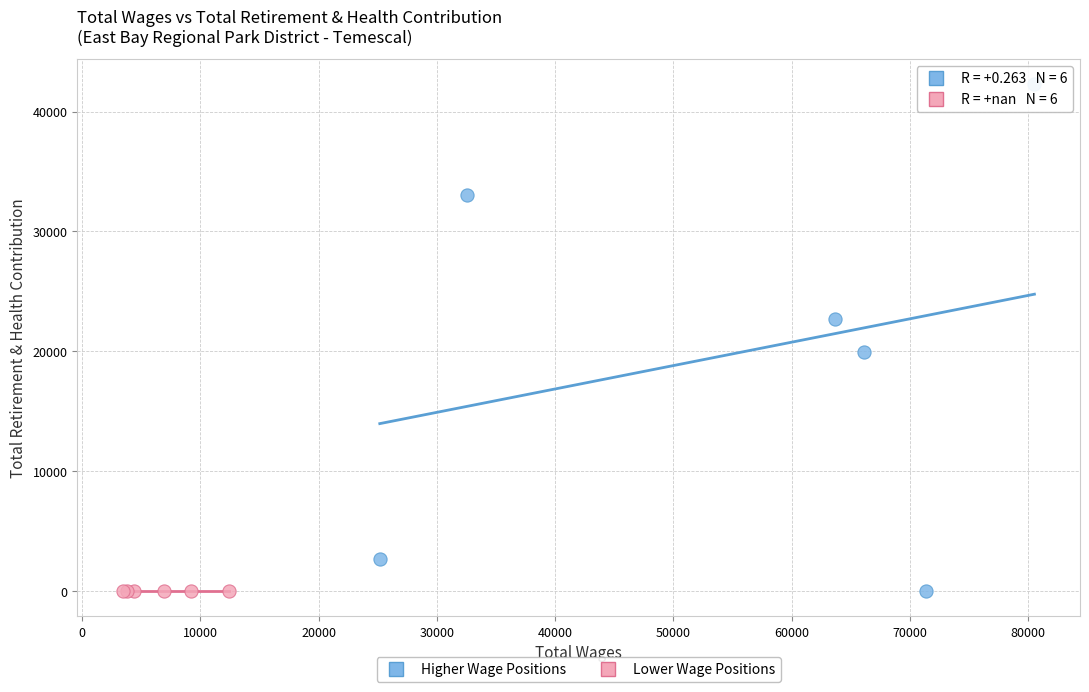

What are all the series names shown in the legend?

Higher Wage Positions, Lower Wage Positions